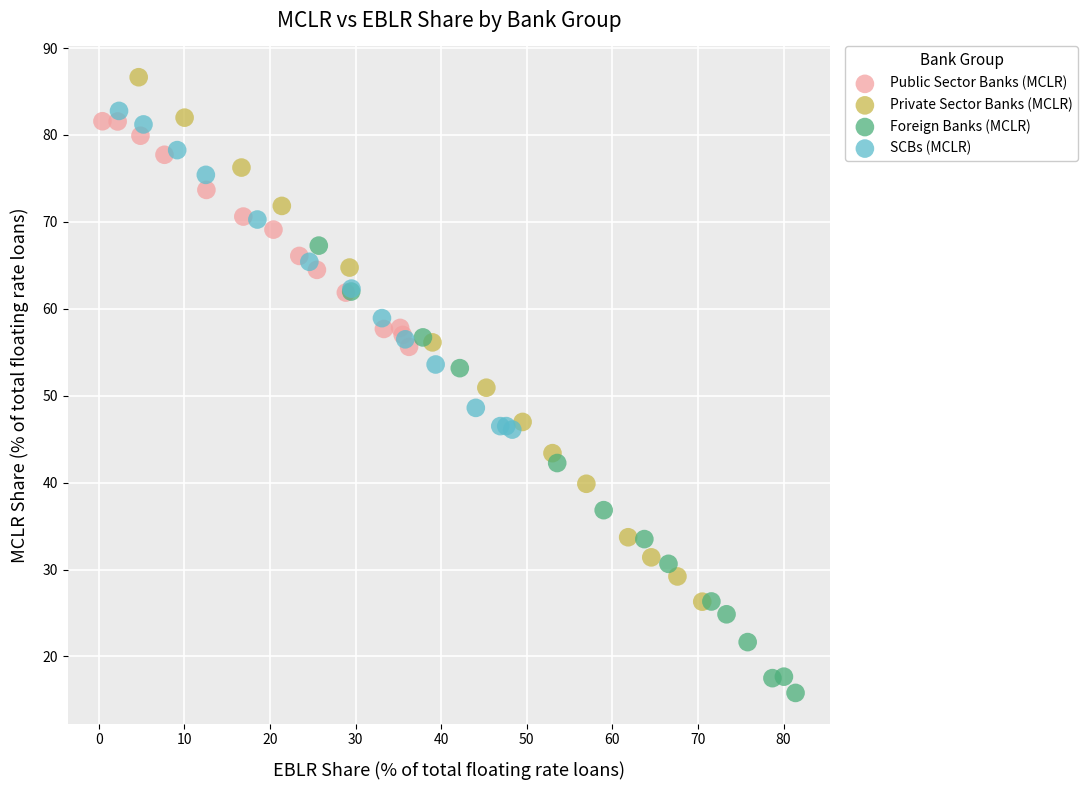

Which series contains the highest Y value?

Private Sector Banks (MCLR)